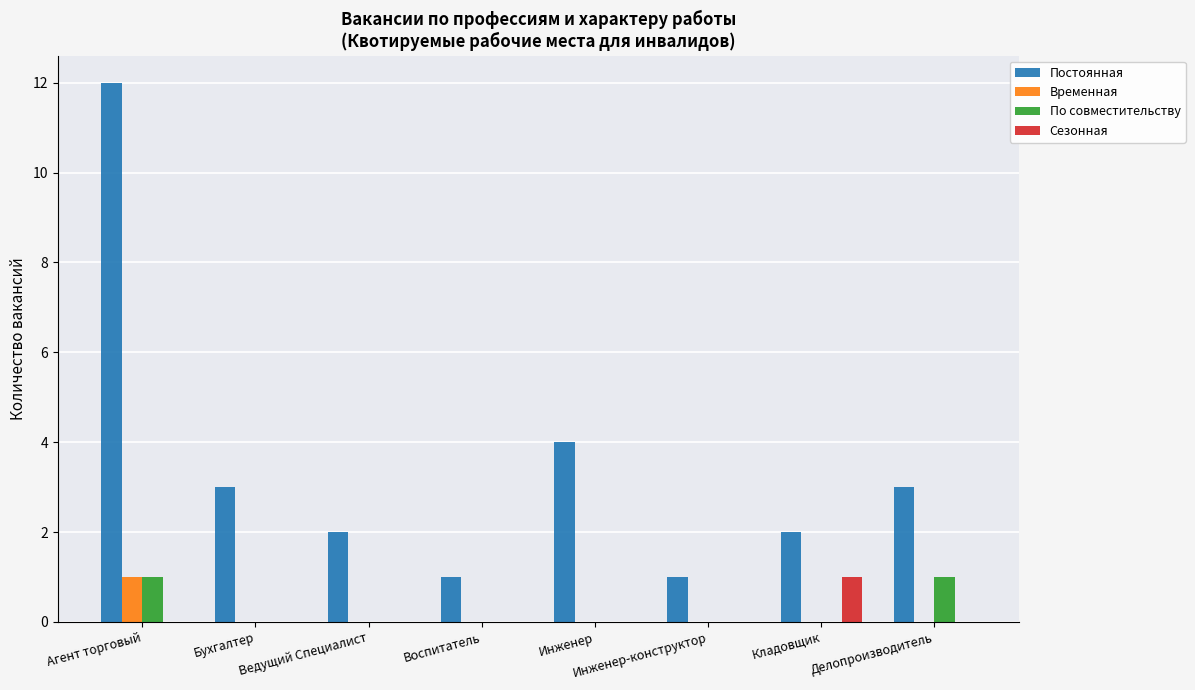

Reading left to right, transcribe all the data shown in this chart.

Постоянная: Агент торговый=12	Бухгалтер=3	Ведущий Специалист=2	Воспитатель=1	Инженер=4	Инженер-конструктор=1	Кладовщик=2	Делопроизводитель=3
Временная: Агент торговый=1	Бухгалтер=0	Ведущий Специалист=0	Воспитатель=0	Инженер=0	Инженер-конструктор=0	Кладовщик=0	Делопроизводитель=0
По совместительству: Агент торговый=1	Бухгалтер=0	Ведущий Специалист=0	Воспитатель=0	Инженер=0	Инженер-конструктор=0	Кладовщик=0	Делопроизводитель=1
Сезонная: Агент торговый=0	Бухгалтер=0	Ведущий Специалист=0	Воспитатель=0	Инженер=0	Инженер-конструктор=0	Кладовщик=1	Делопроизводитель=0